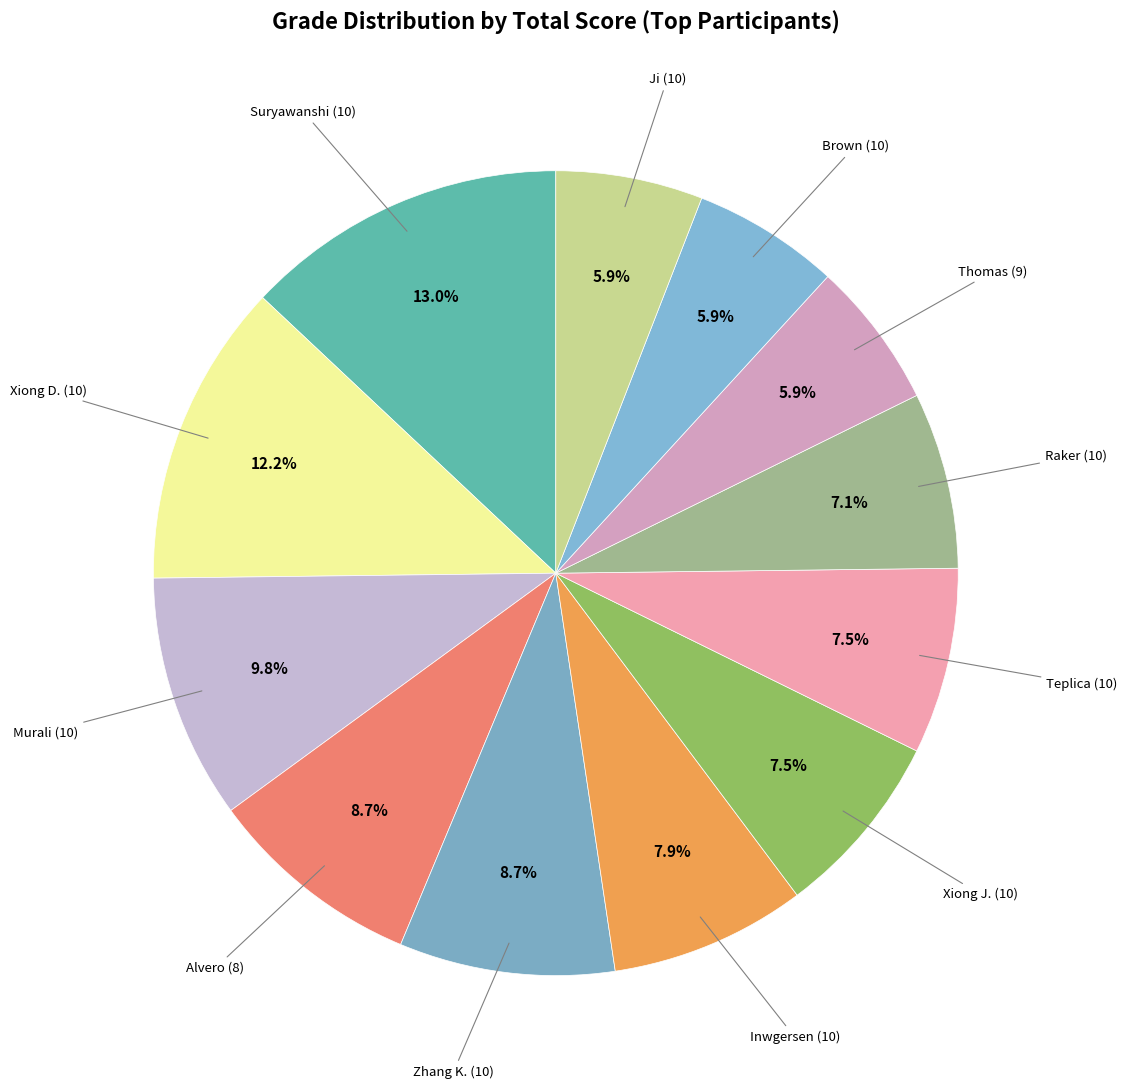

Count the number of slices in the pie.

12